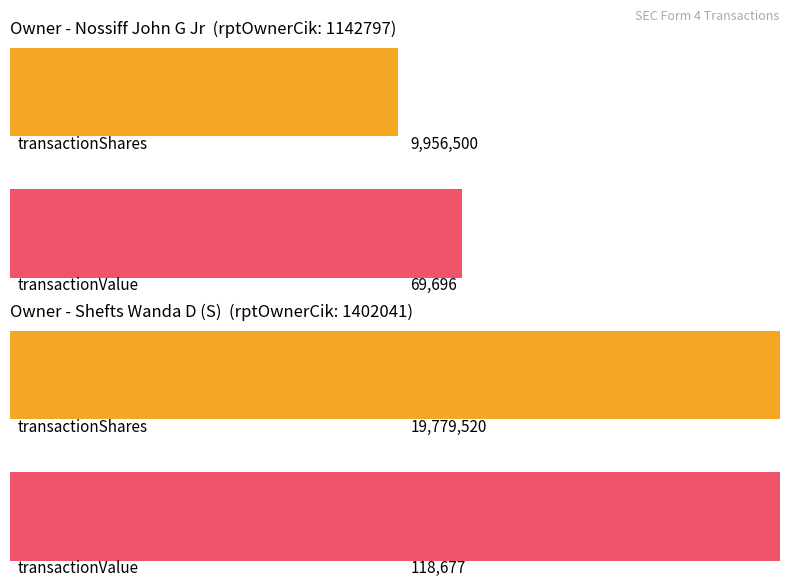

Which series has the largest range (max minus min)?

transactionShares